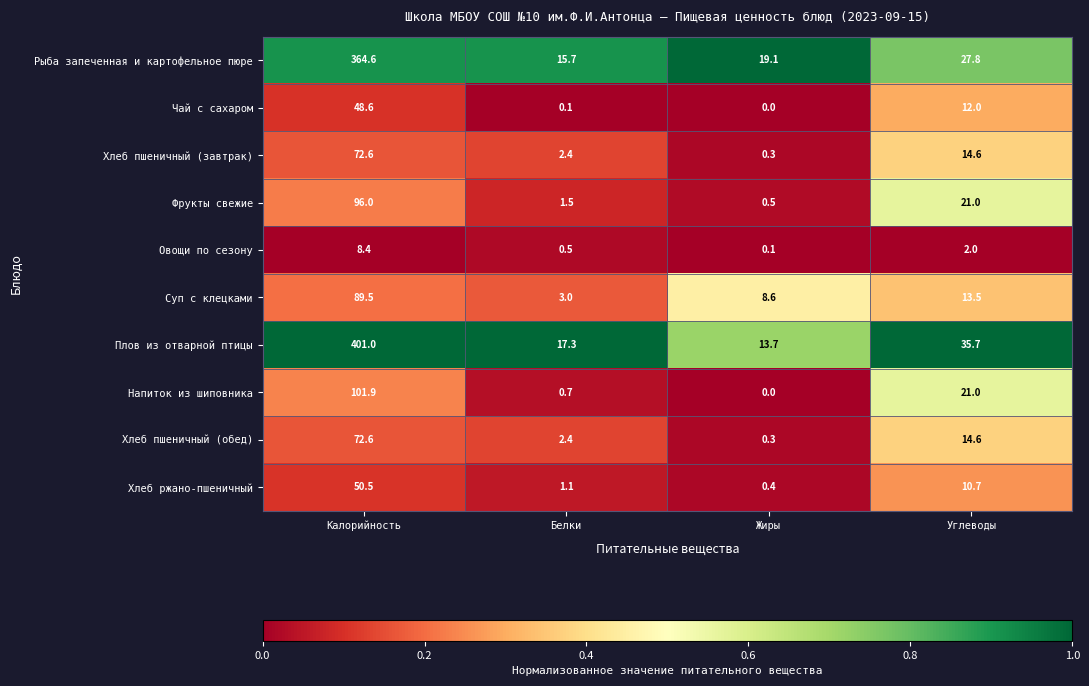

Is it true that Чай с сахаром equals 48.6 at Калорийность?

True